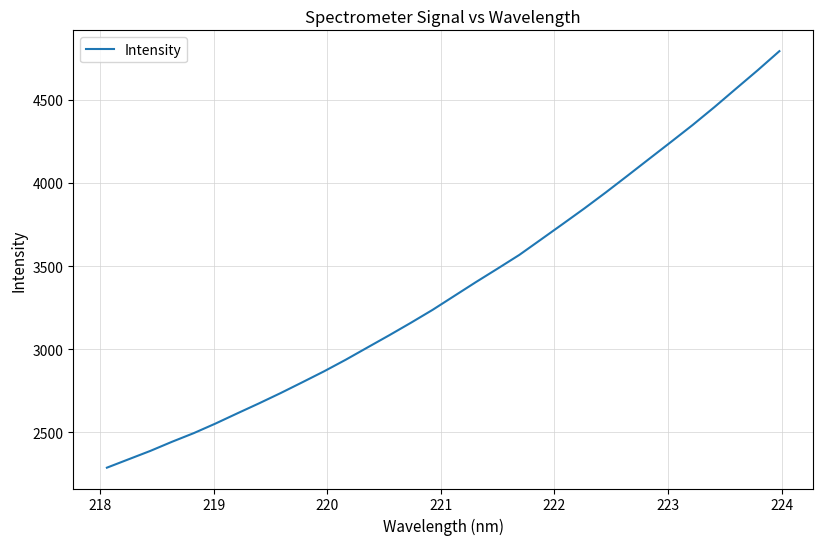

What is the greatest value displayed?

4792.7